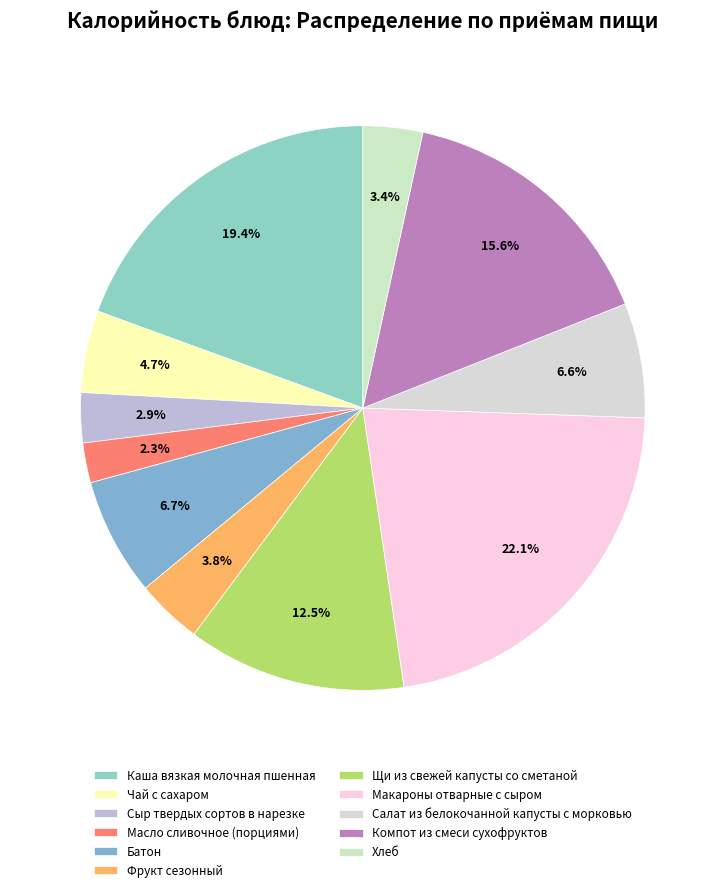

To the nearest percent, what portion does Чай с сахаром represent?

5%